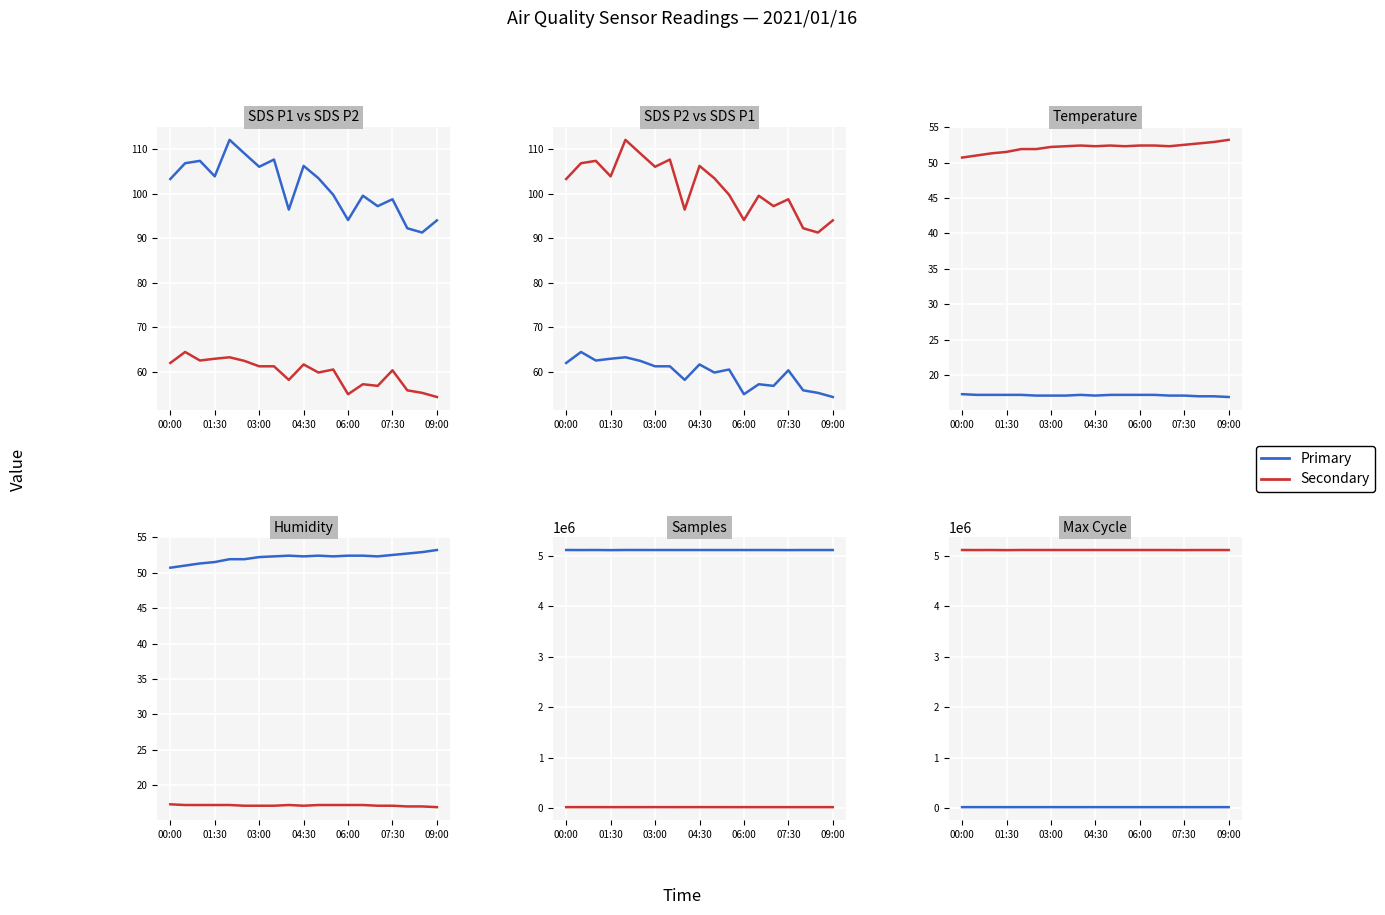

What are all the series names shown in the legend?

Primary, Secondary